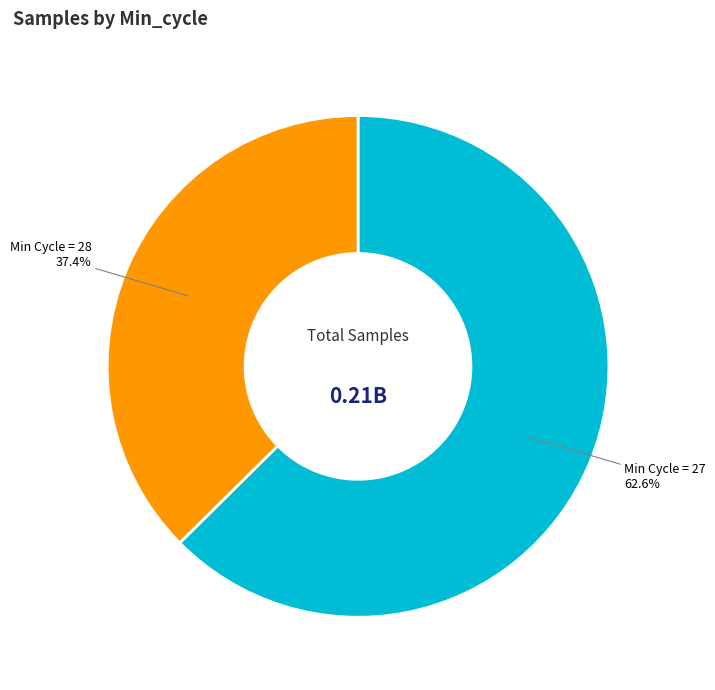

How many slices are in this pie chart?

2